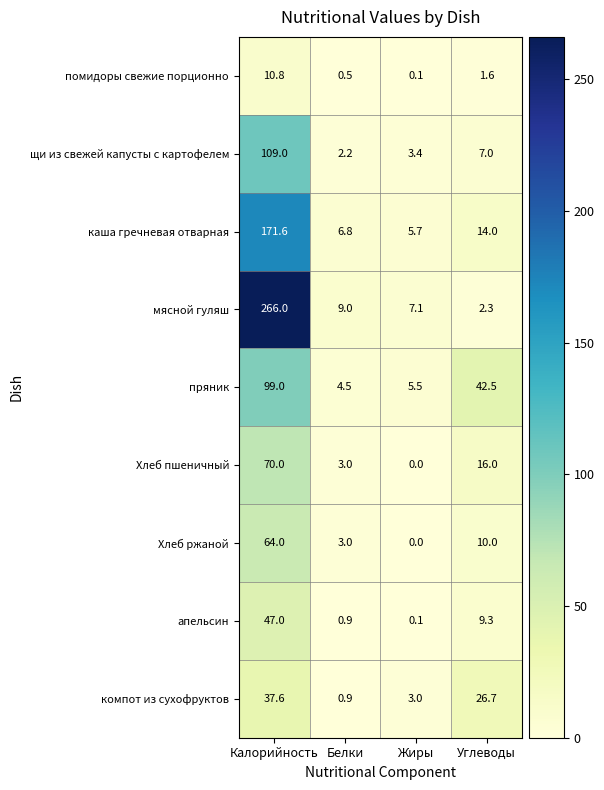

The value of помидоры свежие порционно at Жиры is 0.1. True or false?

True